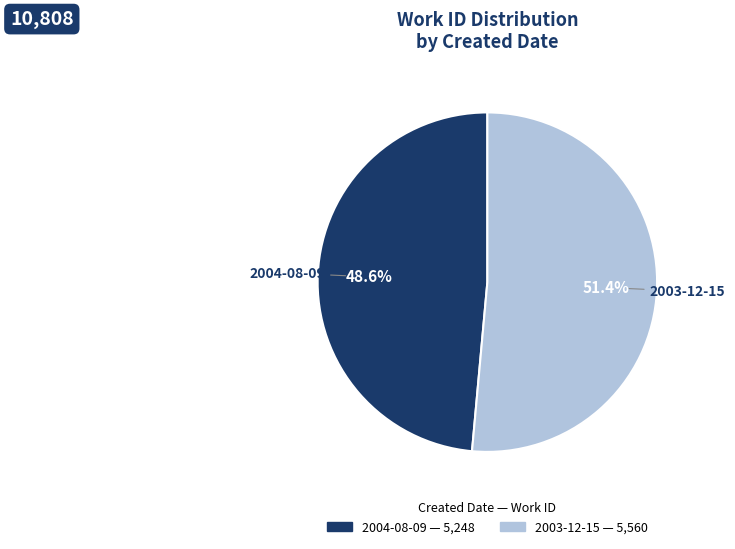

To the nearest percent, what is the difference between the 2004-08-09 and 2003-12-15 slice percentages?

3%